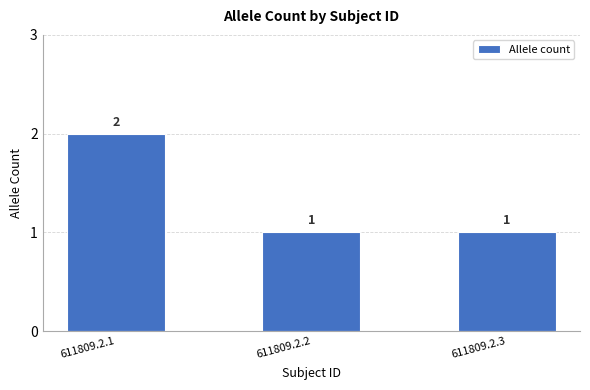

Which has a higher value, 611809.2.1 or 611809.2.2?

611809.2.1